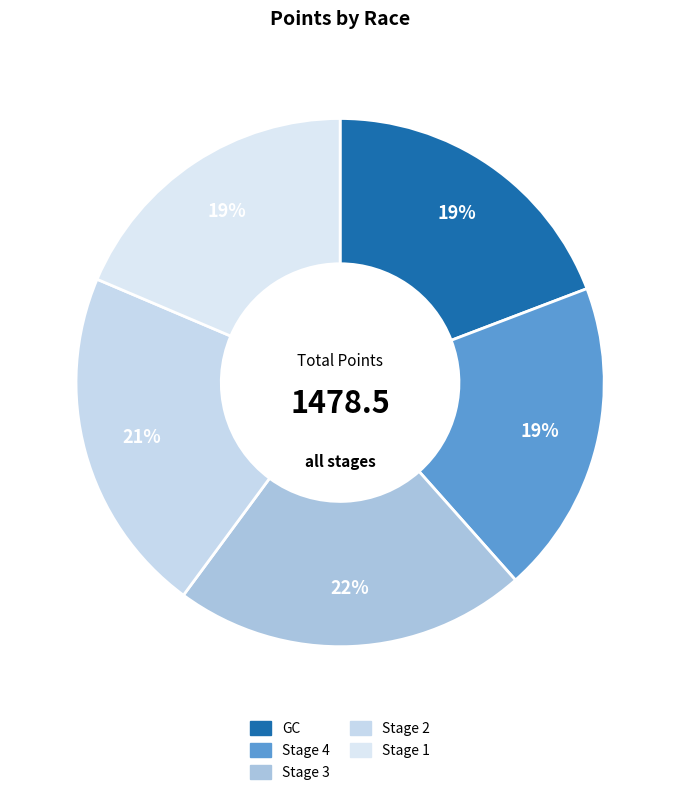

How many segments does this pie chart have?

5